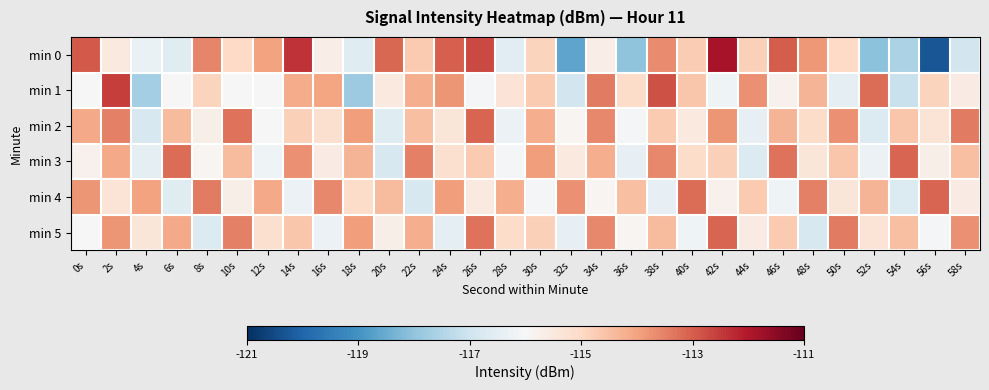

How many distinct data groups are displayed?

6